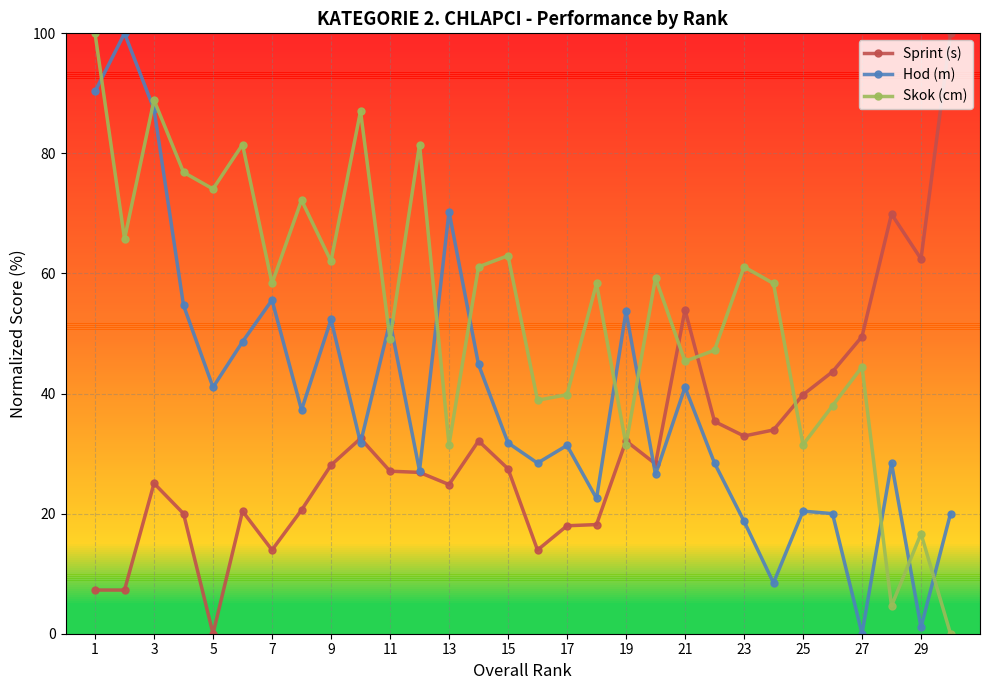

Which series has the largest total across all categories?

Skok (cm)